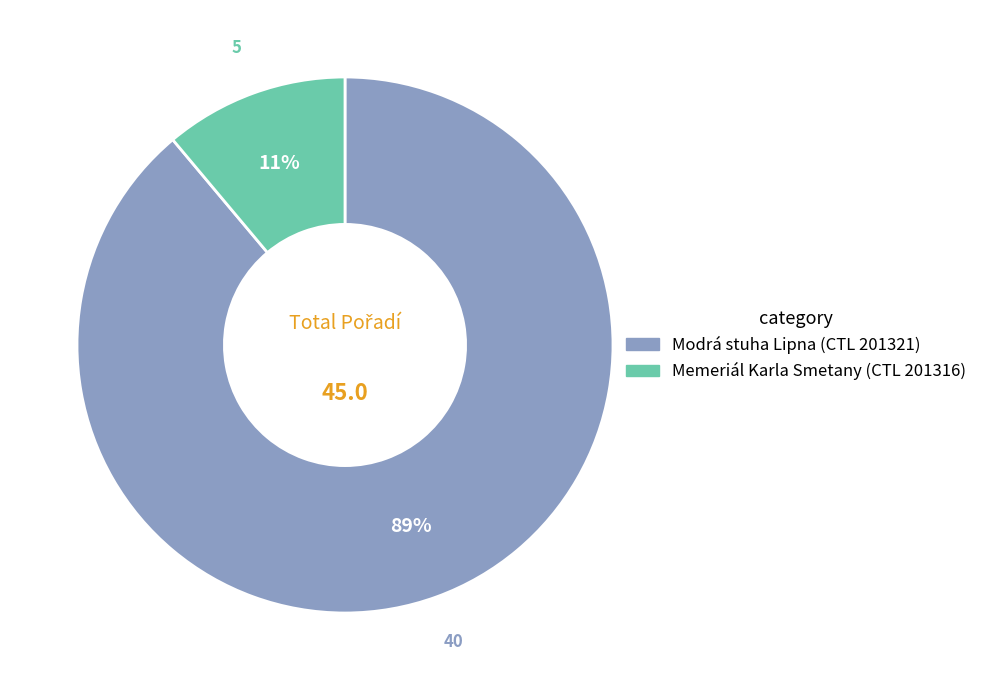

How many slices are in this pie chart?

2